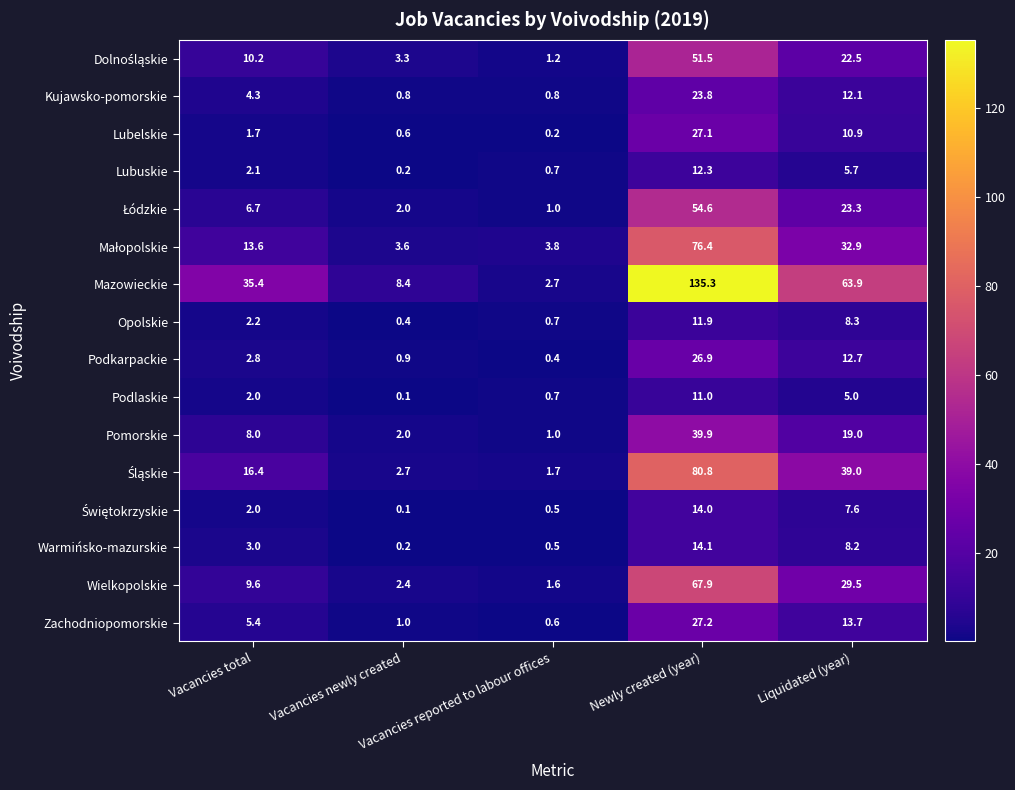

What is the difference between the second highest and second lowest values in the Kujawsko-pomorskie series?

11.3